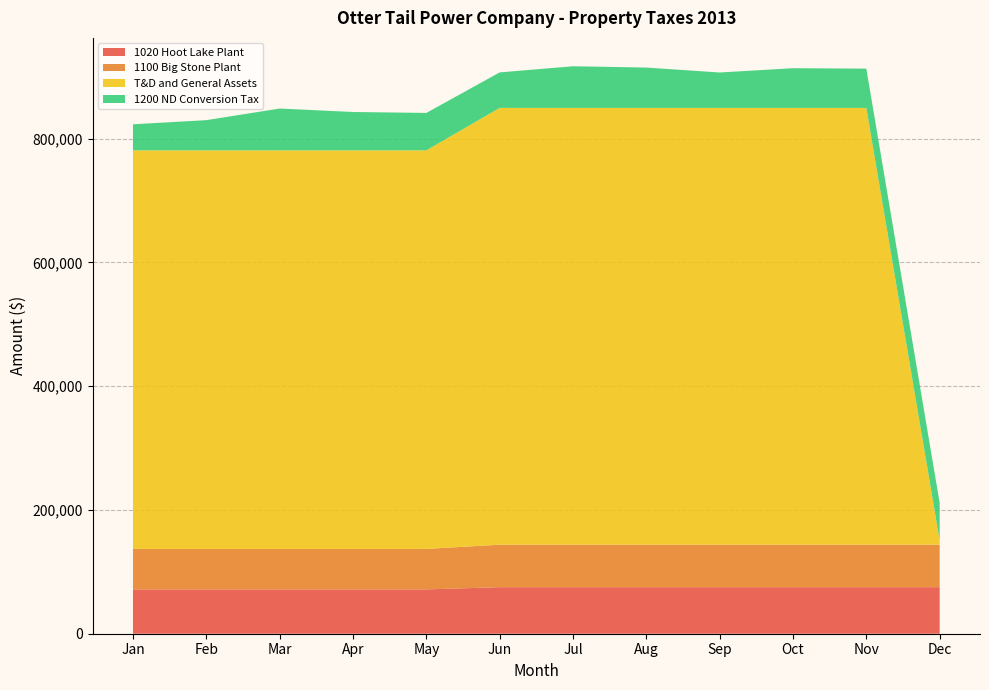

Reading right to left, what are all the values shown in this chart?

1020 Hoot Lake Plant: 75185.0	75185.0	75185.0	75185.0	75185.0	75185.0	75185.0	71605.0	71605.0	71605.0	71605.0	71605.0
1100 Big Stone Plant: 68655.0	68655.0	68655.0	68655.0	68655.0	68655.0	68655.0	65386.0	65386.0	65386.0	65386.0	65386.0
T&D and General Assets: 7170.0	705668.0	705668.0	705668.0	705668.0	705668.0	705667.0	643914.0	643914.0	643914.0	643914.0	643914.0
1200 ND Conversion Tax: 60273.9	63419.0	64121.9	57189.0	65164.0	67248.0	57350.0	60491.0	61973.0	67570.0	48795.0	42104.0